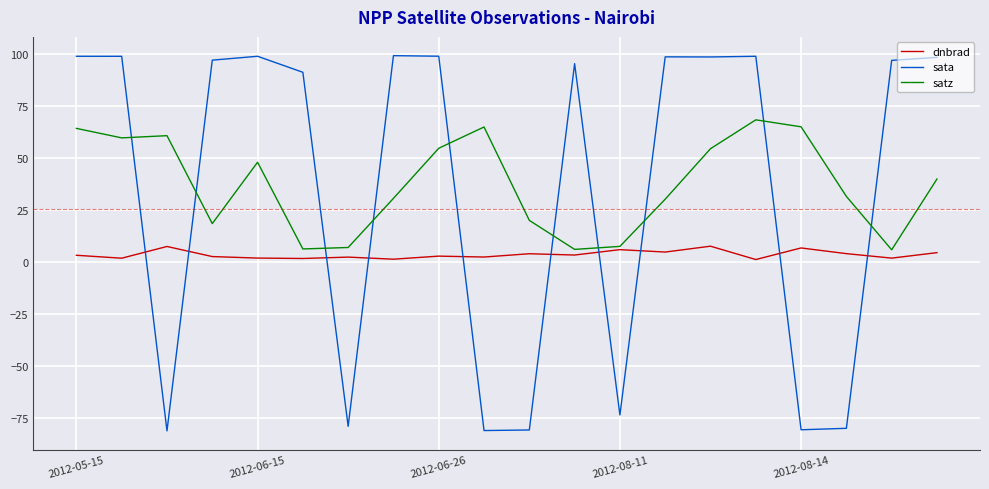

What is the minimum value for sata?

-81.3